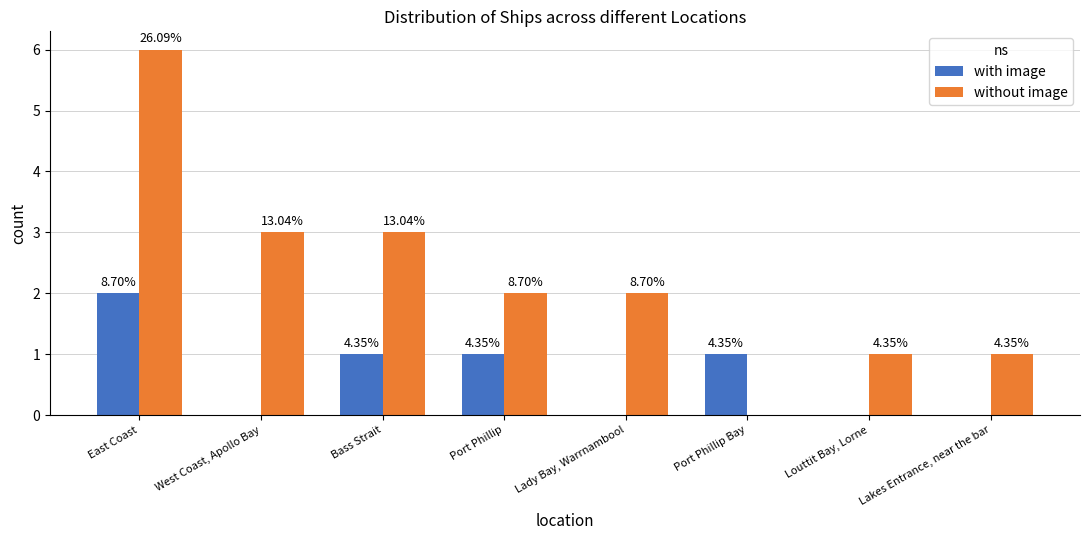

What is the difference between the highest and lowest values at Port Phillip?

1